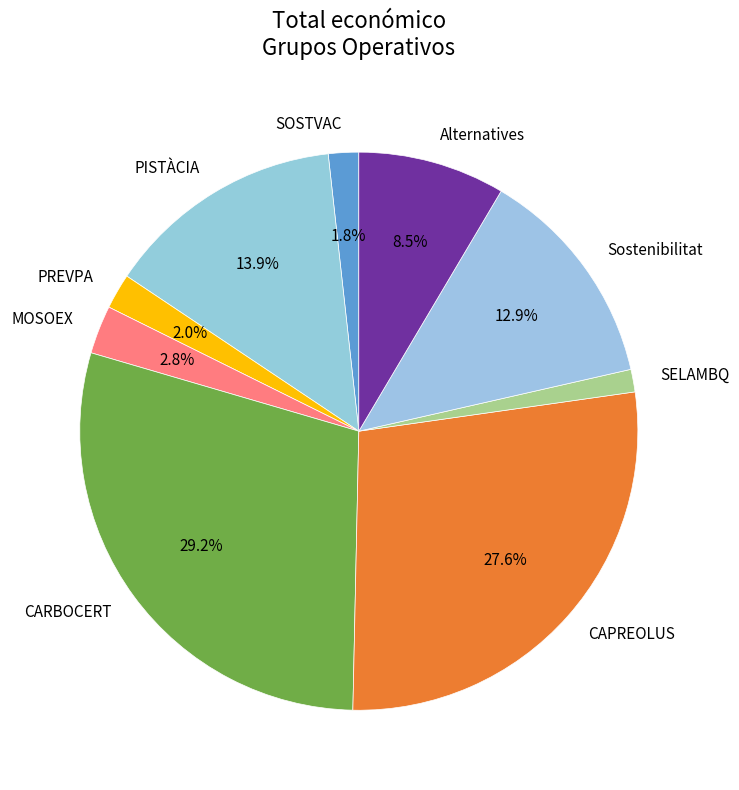

To the nearest percent, what is the combined percentage of MOSOEX and SOSTVAC?

5%